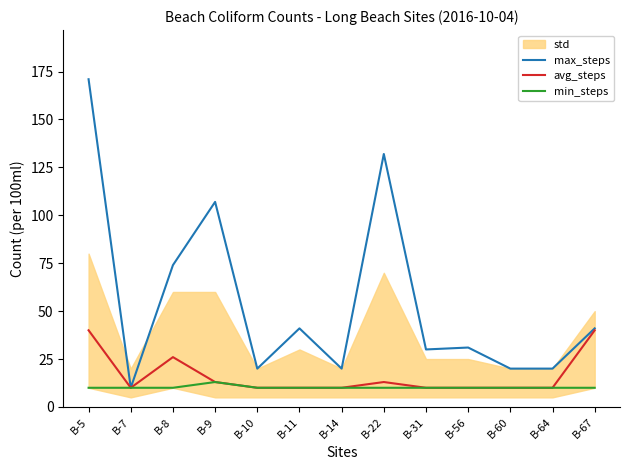

True or false: max_steps has more than 2 points higher than both neighbors.

True